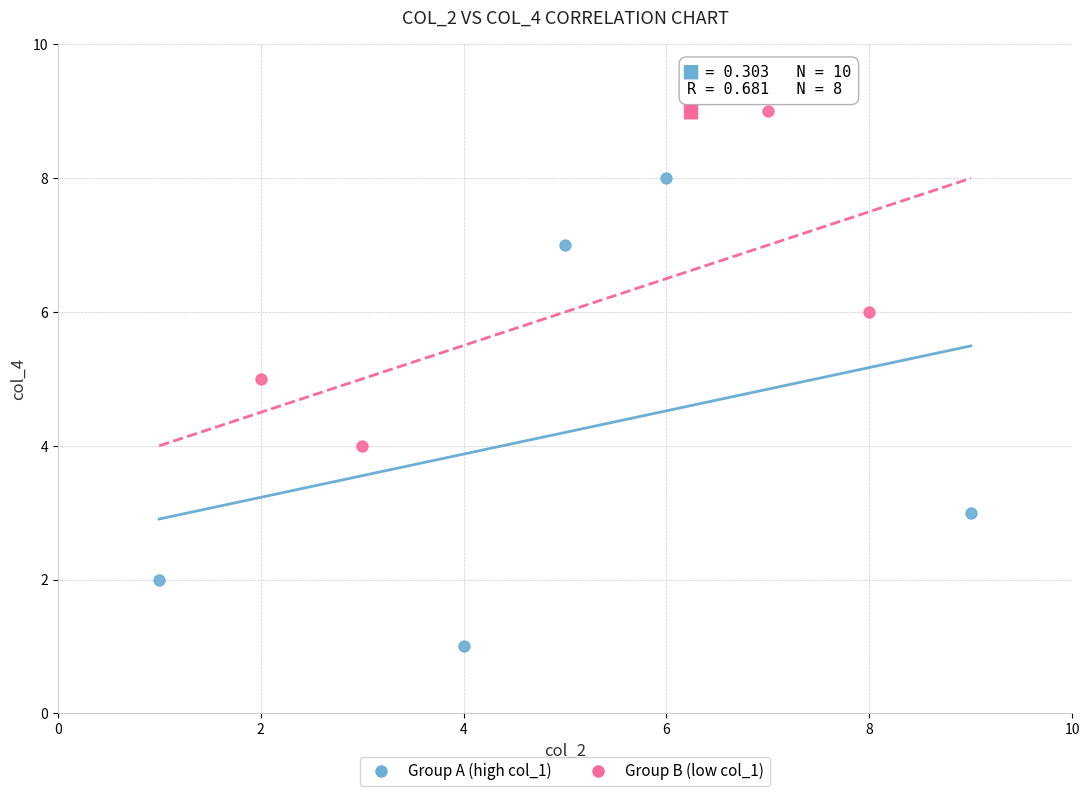

Which series reaches the minimum Y coordinate?

Group A (high col_1)